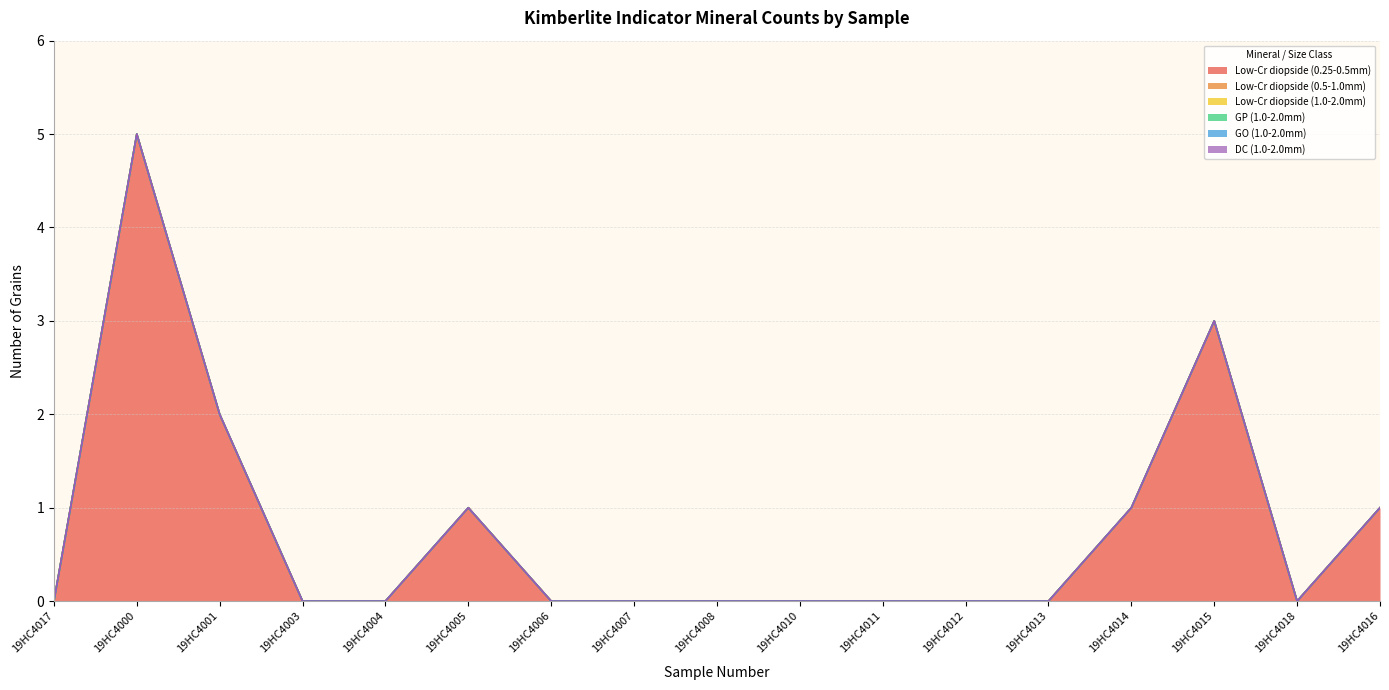

What is the label of the 9th point from the left?

19HC4008